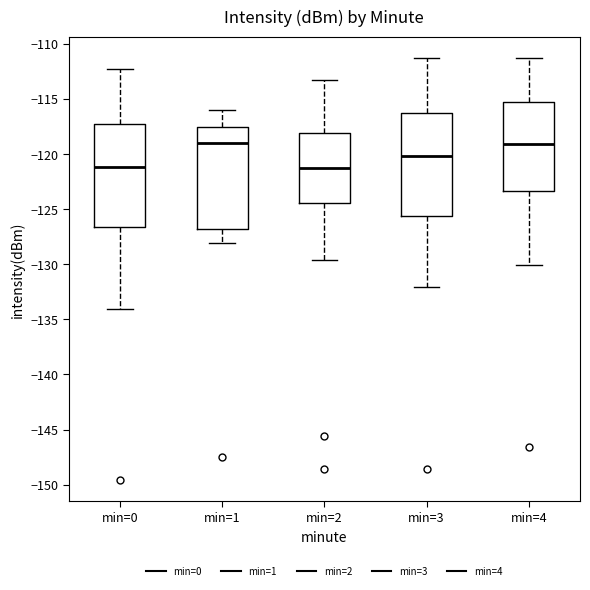

Reading left to right, read every box against the y-axis: the position of its median line, the range the box covers, and the ends of its whiskers. The values are not printed on the chart, so give them approximately, as read against the axis.

min=0: median -121.0, box -126.5 to -117.5, whiskers -134.0 to -112.5
min=1: median -119.0, box -127.0 to -117.5, whiskers -128.0 to -116.0
min=2: median -121.0, box -124.5 to -118.0, whiskers -129.5 to -113.5
min=3: median -120.0, box -125.5 to -116.5, whiskers -132.0 to -111.5
min=4: median -119.0, box -123.5 to -115.5, whiskers -130.0 to -111.5